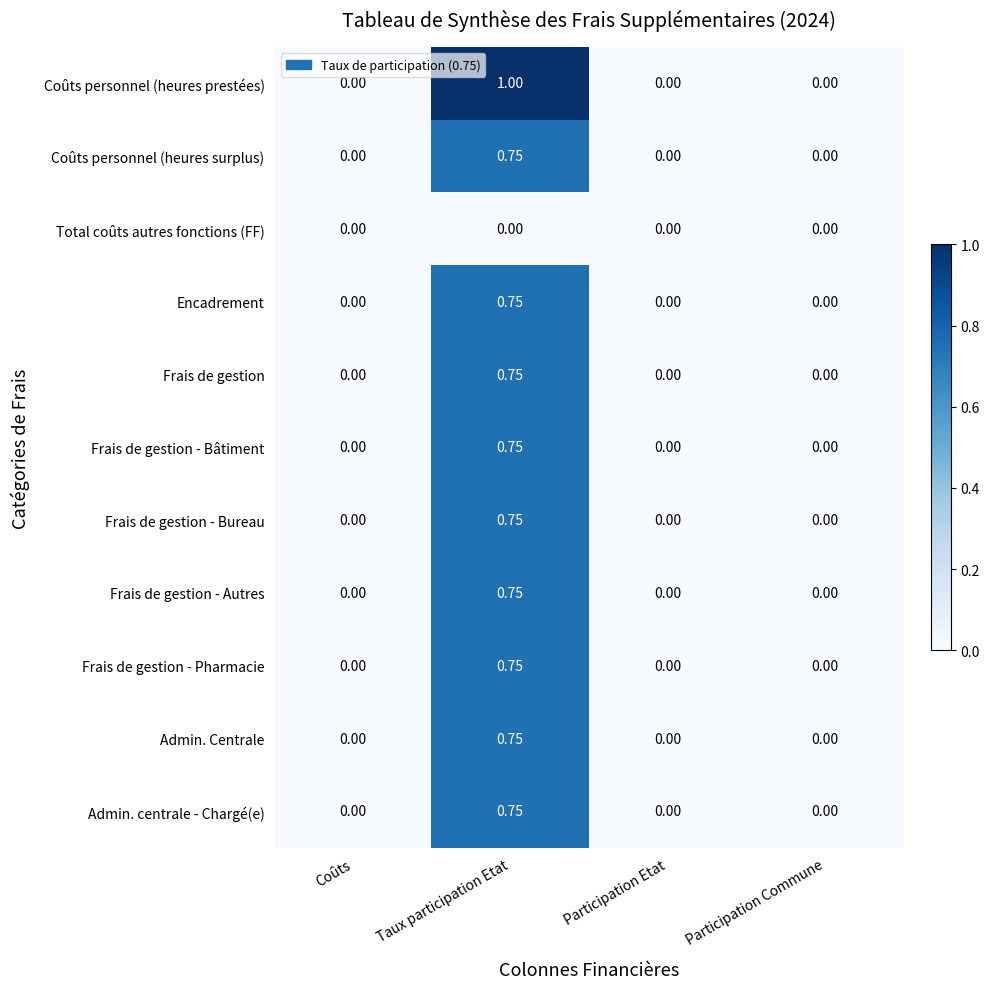

How many data points does each series have?

4